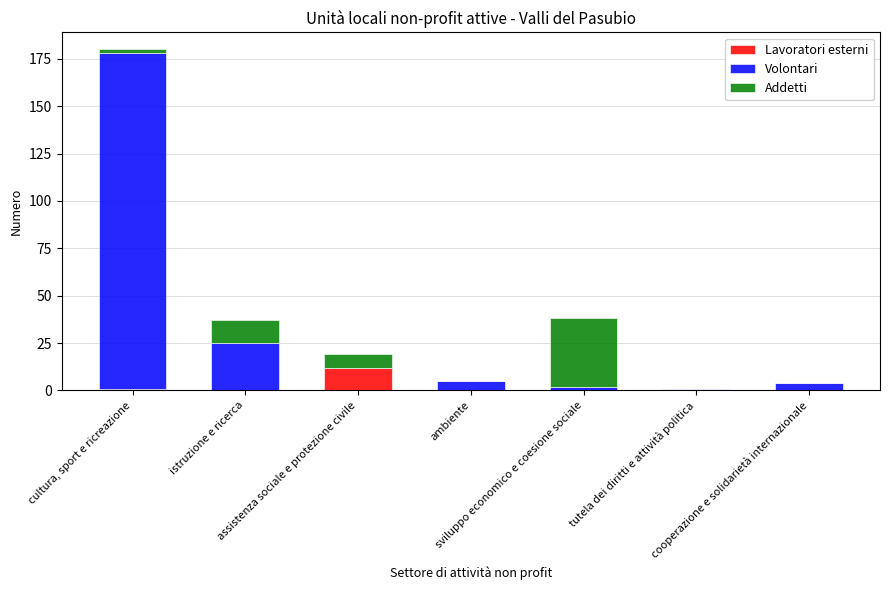

What is the highest value of the Lavoratori esterni series?

12